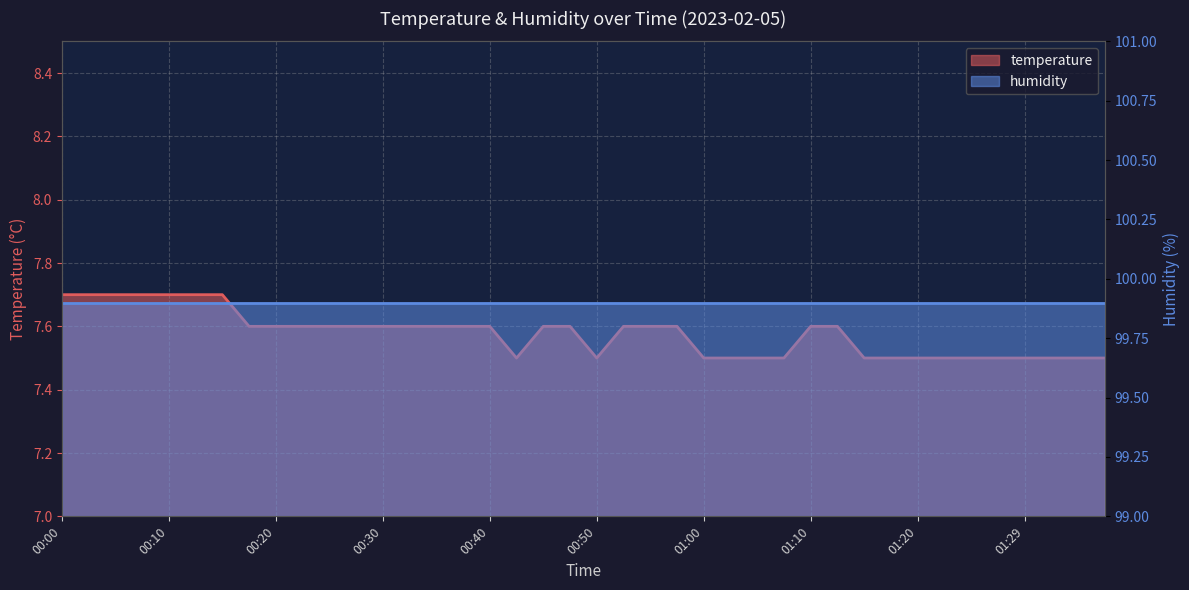

What is the minimum value shown in the chart?

7.5